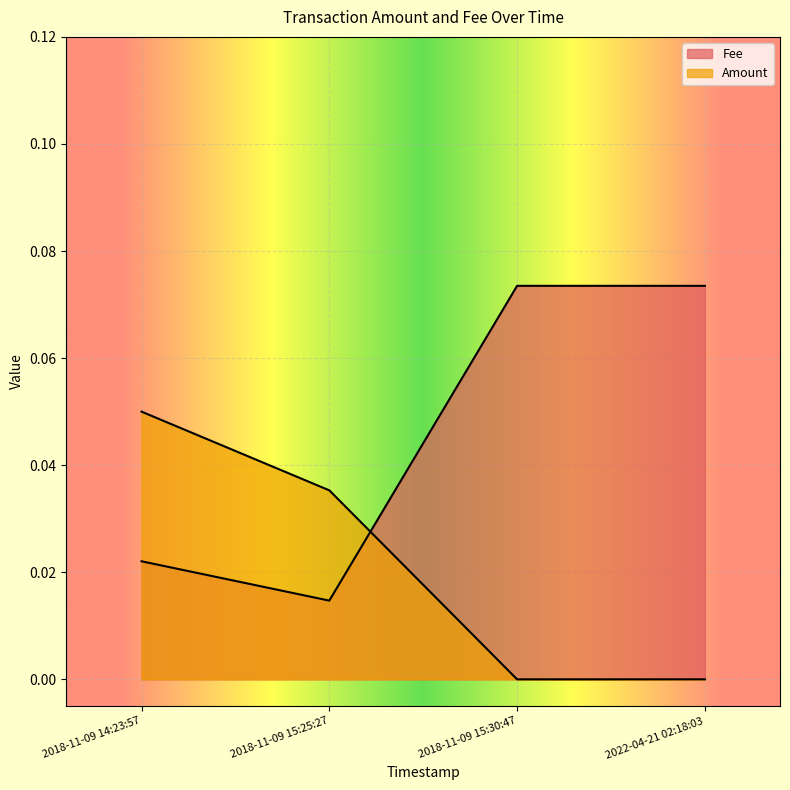

What is the difference between the values at 2018-11-09 14:23:57 and 2018-11-09 15:30:47?

0.1